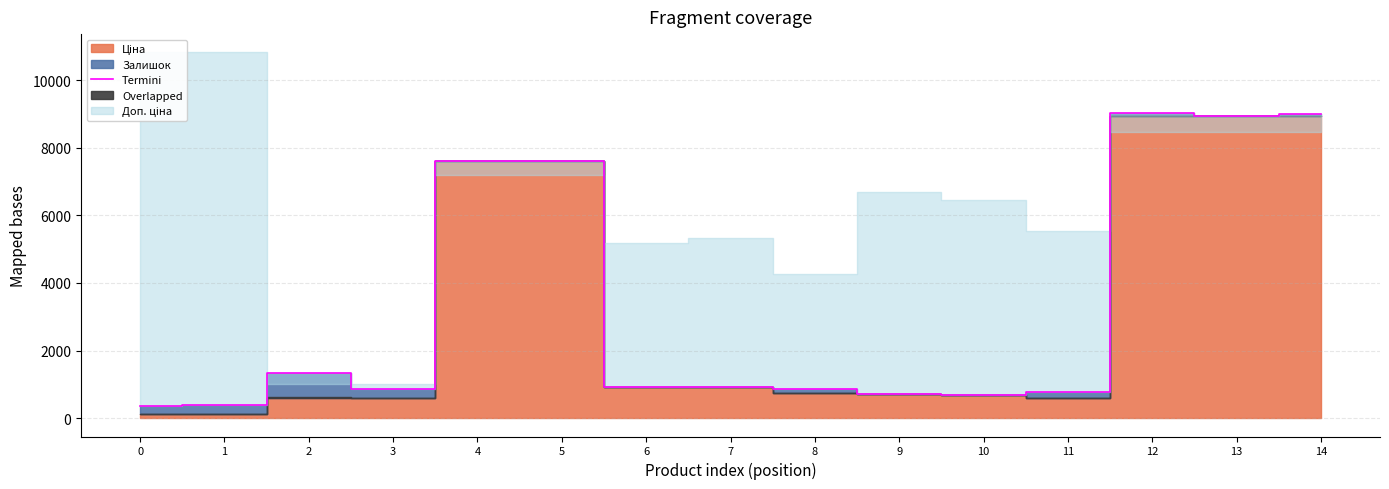

Reading right to left, list all the values displayed in this chart.

8983.1	8941.1	9016.1	786.4	700.0	713.1	865.2	936.5	934.4	7617.5	7616.5	862.9	1325.9	404.1	374.1